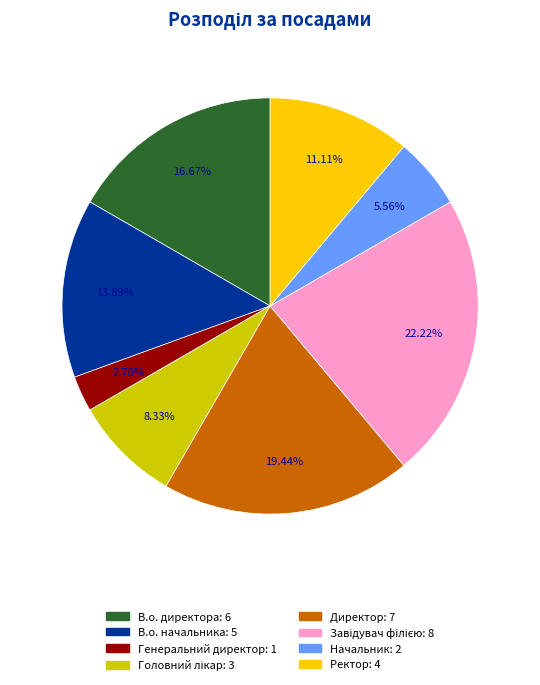

What percentage is the Начальник slice, to the nearest percent?

6%